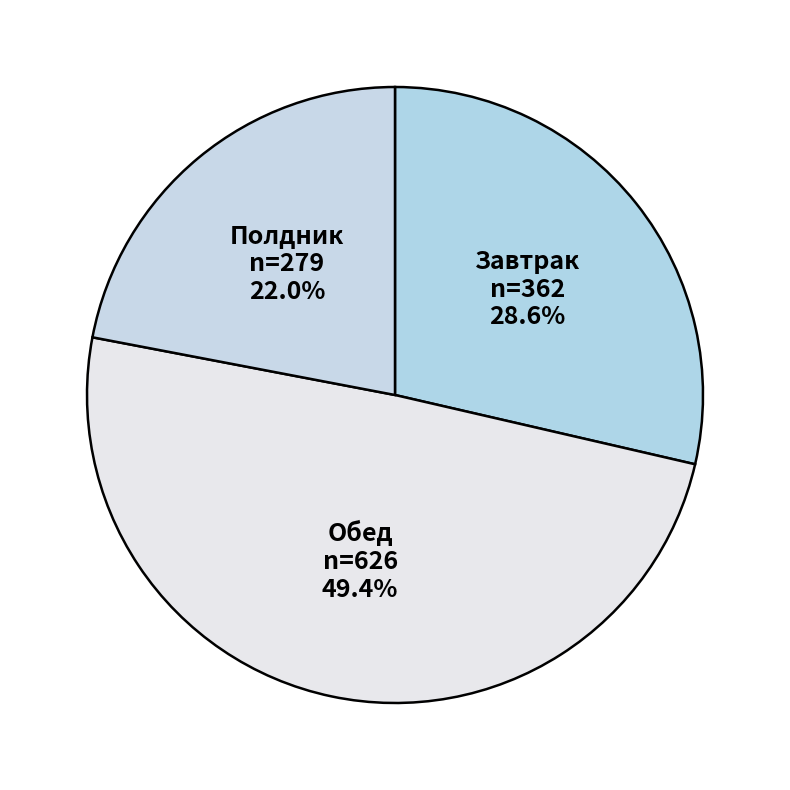

What percentage do Обед and Полдник together represent?

71.4%